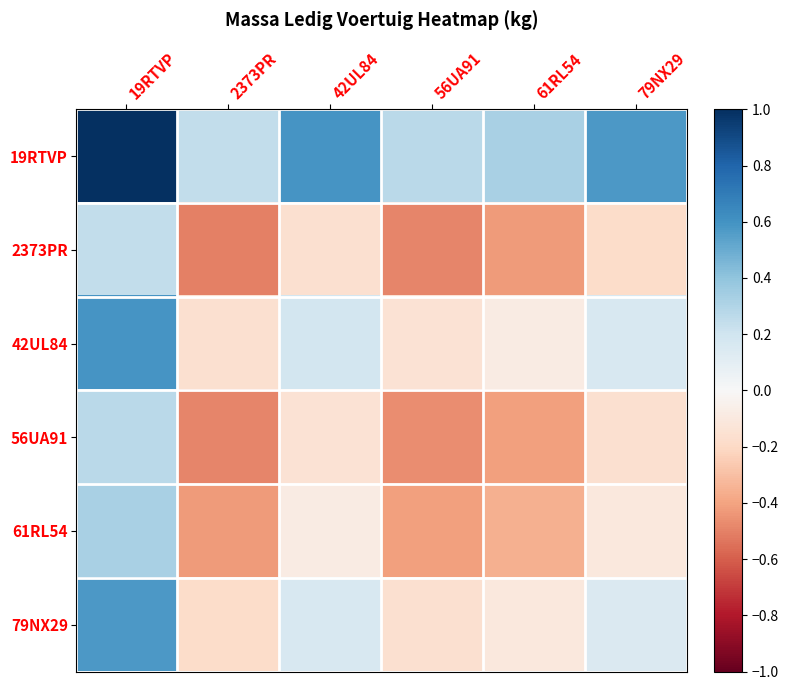

What is the difference between the highest and lowest values at 19RTVP?

0.8